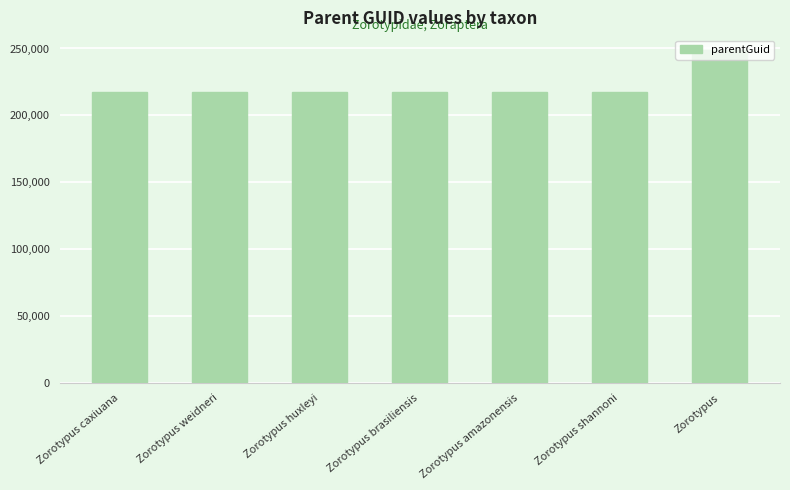

Does the chart contain stacked bars?

No